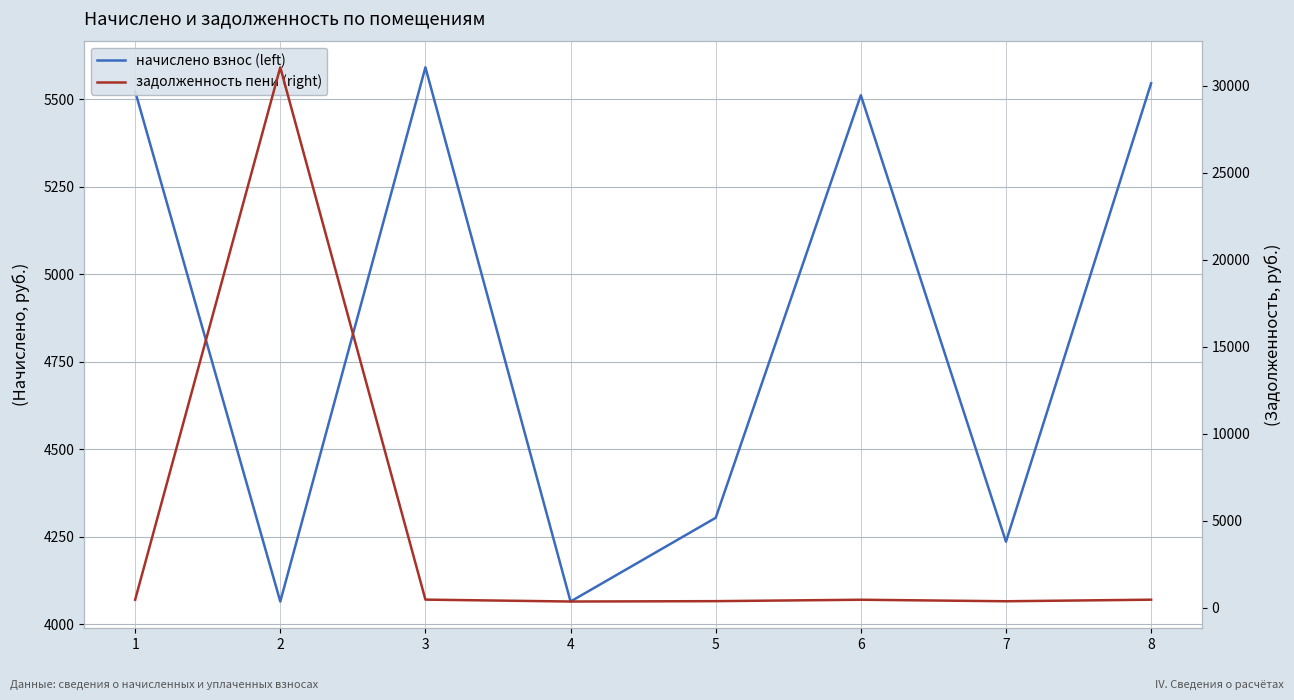

At which label is задолженность пени (right) closest to 15710?

3